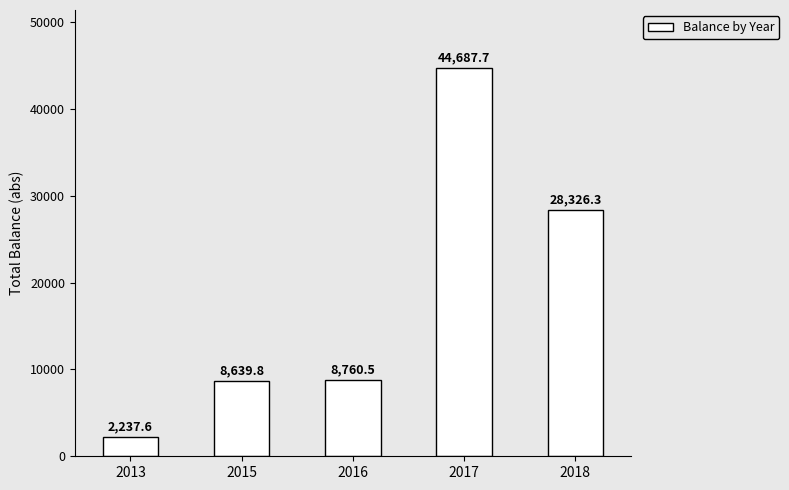

How many series are shown in this chart?

1